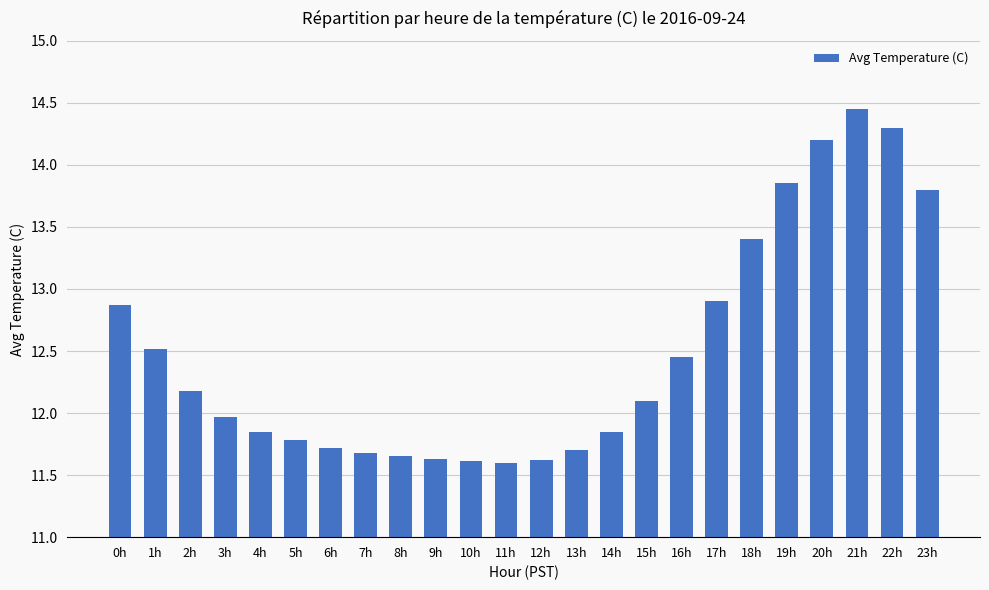

The chart shows a value of 11.6 at 10h. True or false?

True